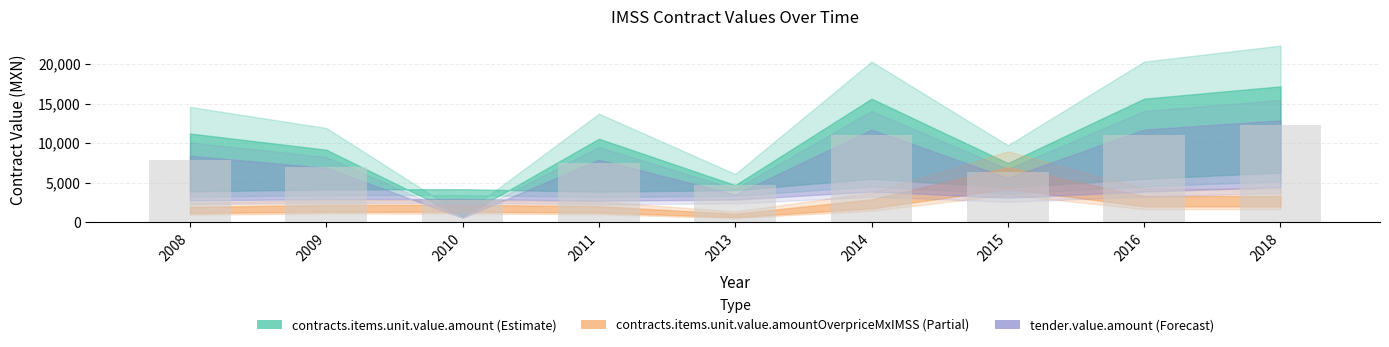

What is the change in value from 2009 to 2015?

-700.5